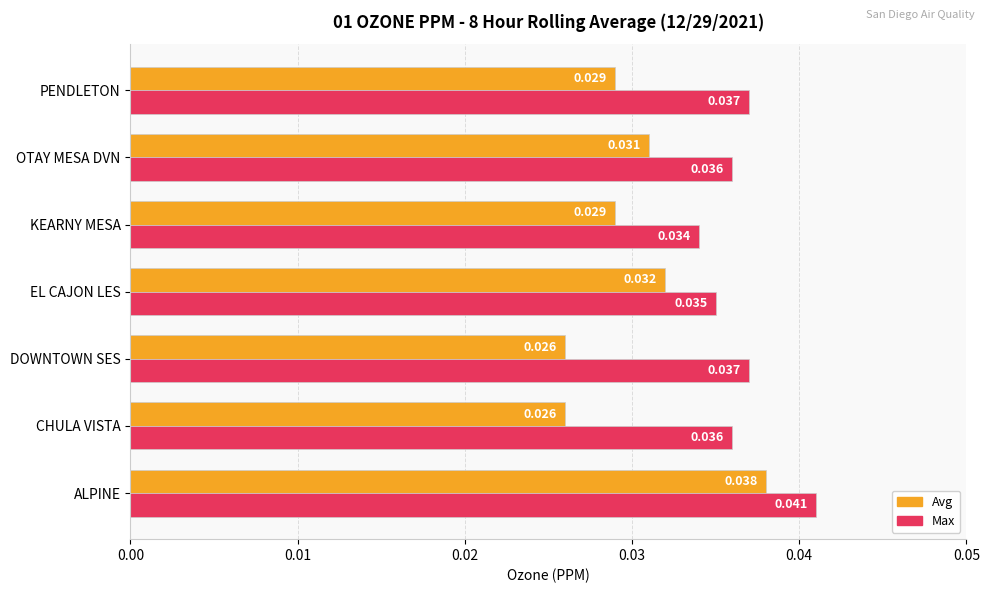

Is the value of Avg at OTAY MESA DVN greater than the value of Max at ALPINE?

No